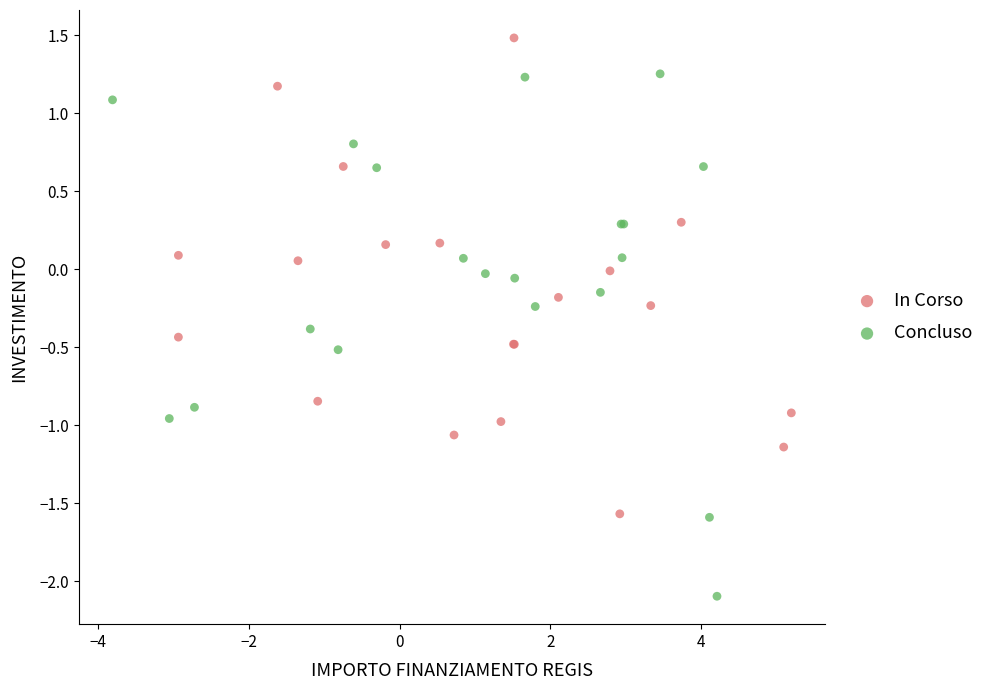

Which series has the widest spread of Y values?

Concluso